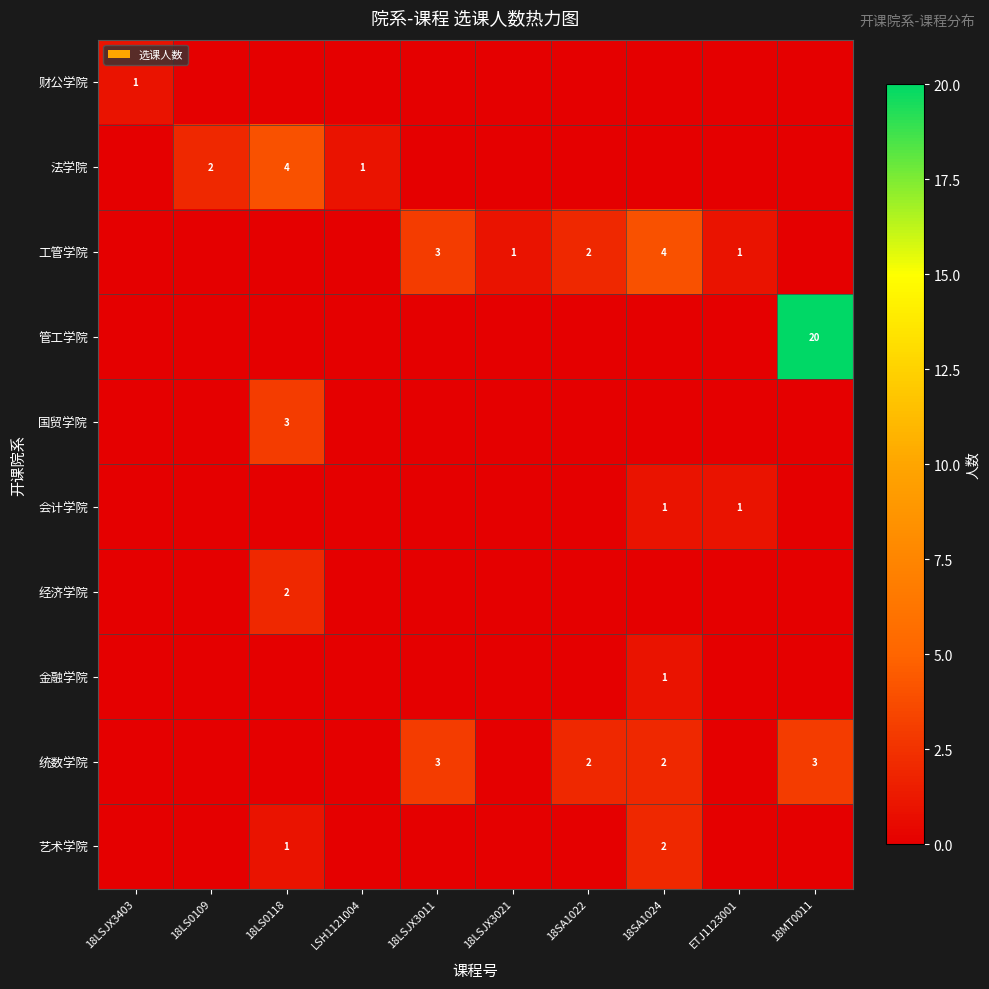

Where is 艺术学院 nearest to the value 1?

18LS0118